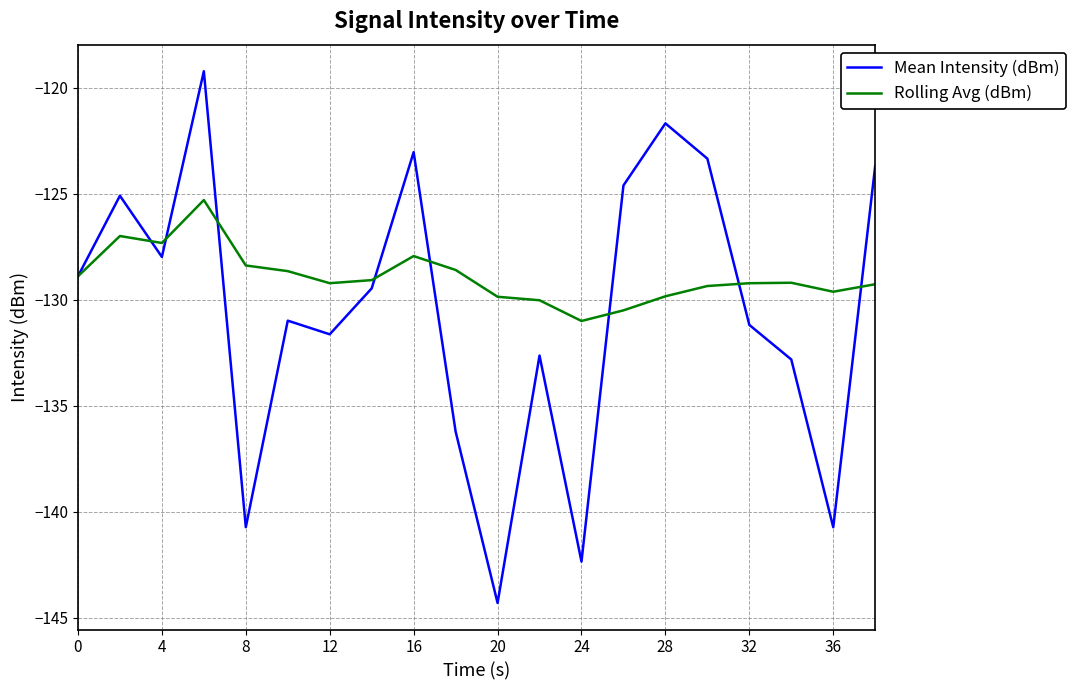

What is the minimum value for Mean Intensity (dBm)?

-144.3